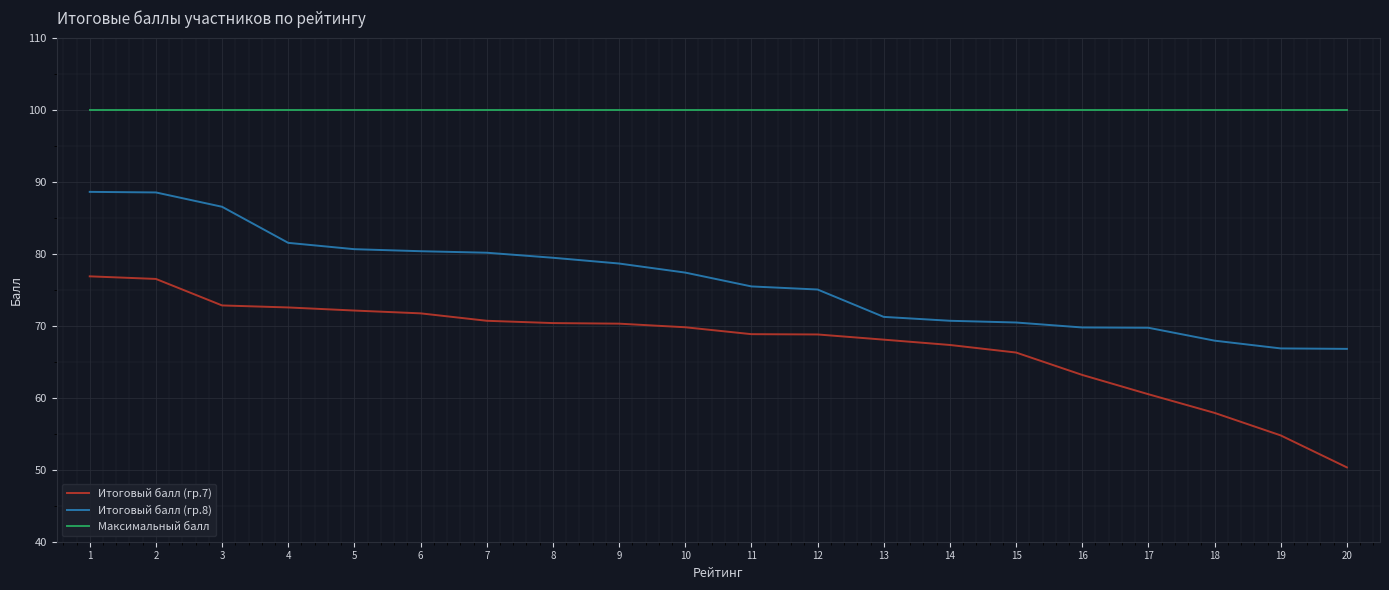

What is the approximate value of Итоговый балл (гр.8) at 13?

71.2